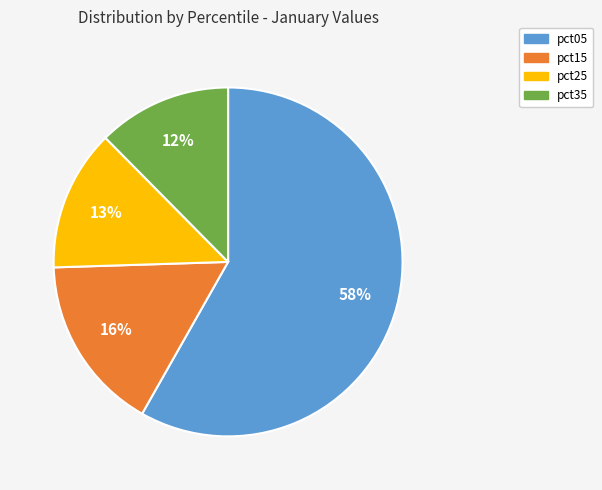

Rank the categories by value from lowest to highest.

pct35, pct25, pct15, pct05